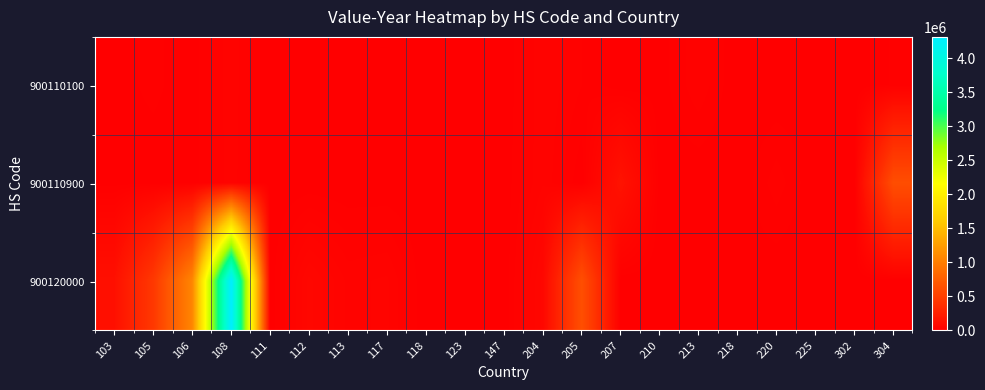

Which series changed the most between 207 and 304?

900110900